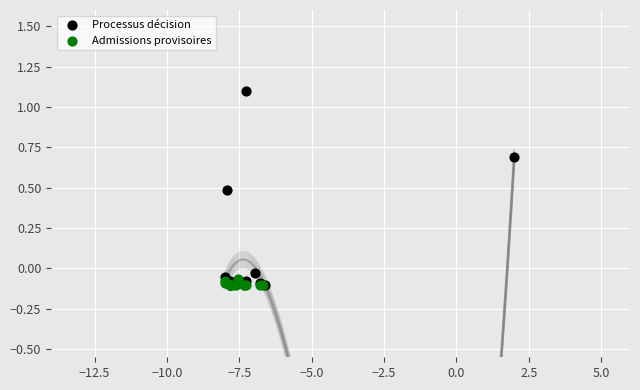

Which series contains the highest Y value?

Processus décision